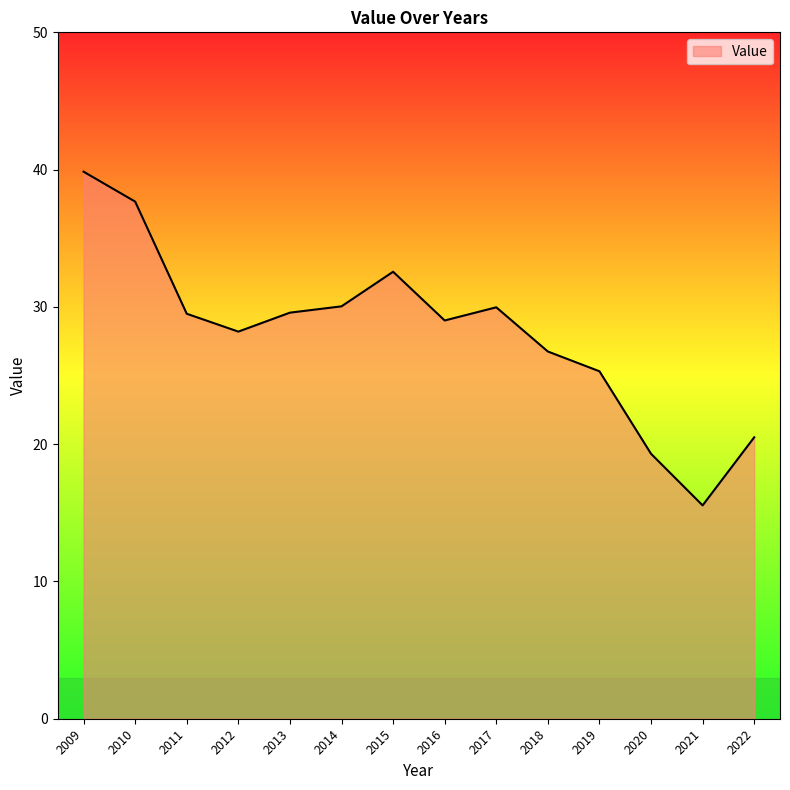

What is the difference between the values at 2020 and 2017?

10.7